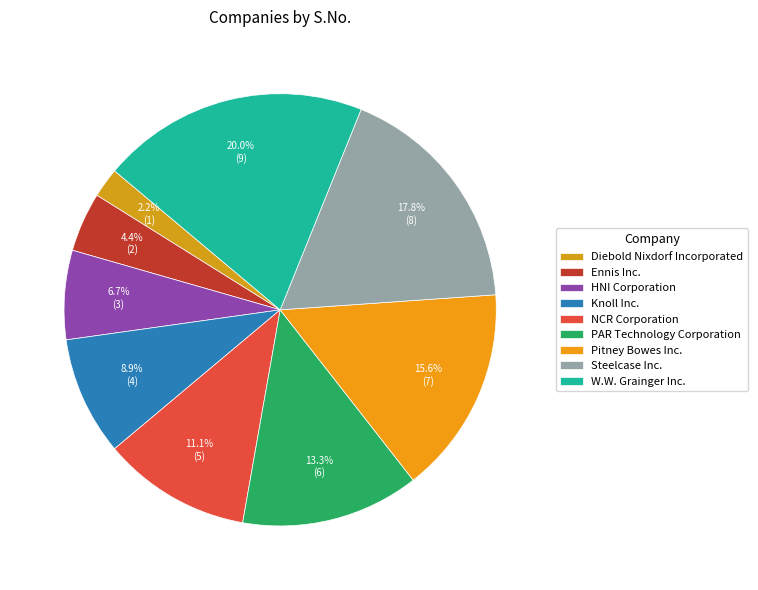

To the nearest percent, what portion does Ennis Inc. represent?

4%